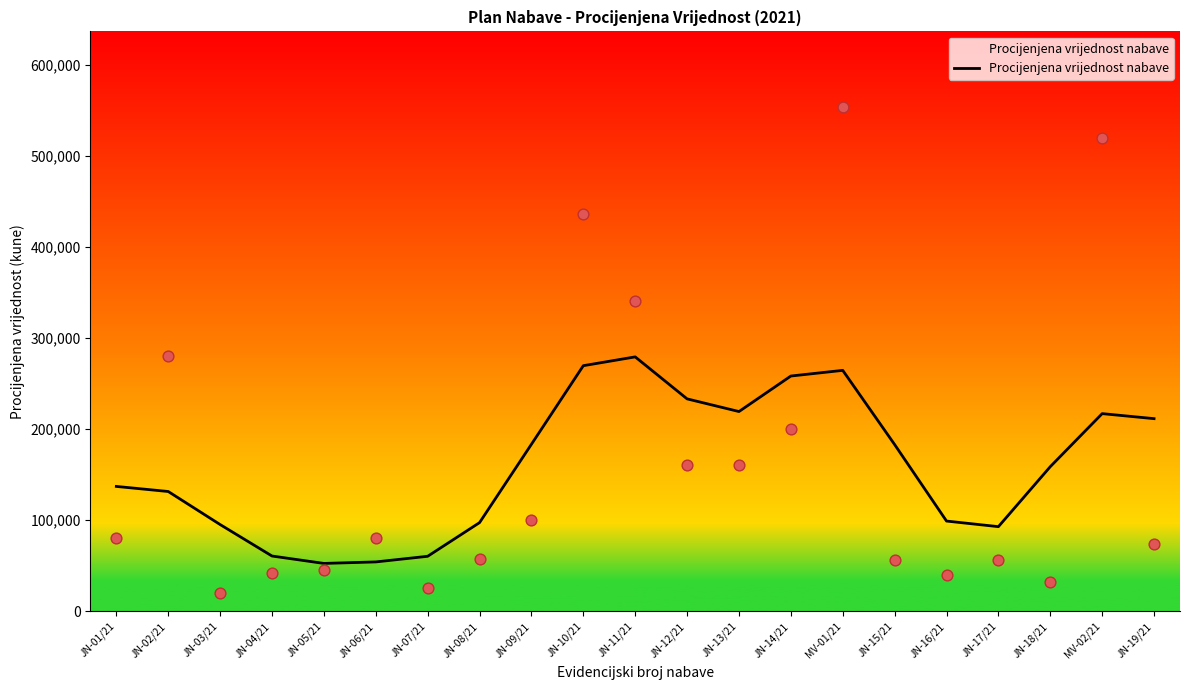

What is the change in value from JN-14/21 to JN-18/21?

-99516.1